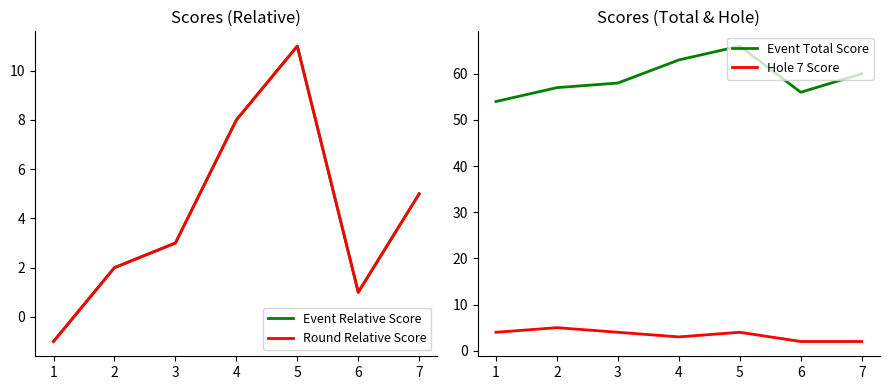

True or false: Event Relative Score and Round Relative Score cross at least once.

False